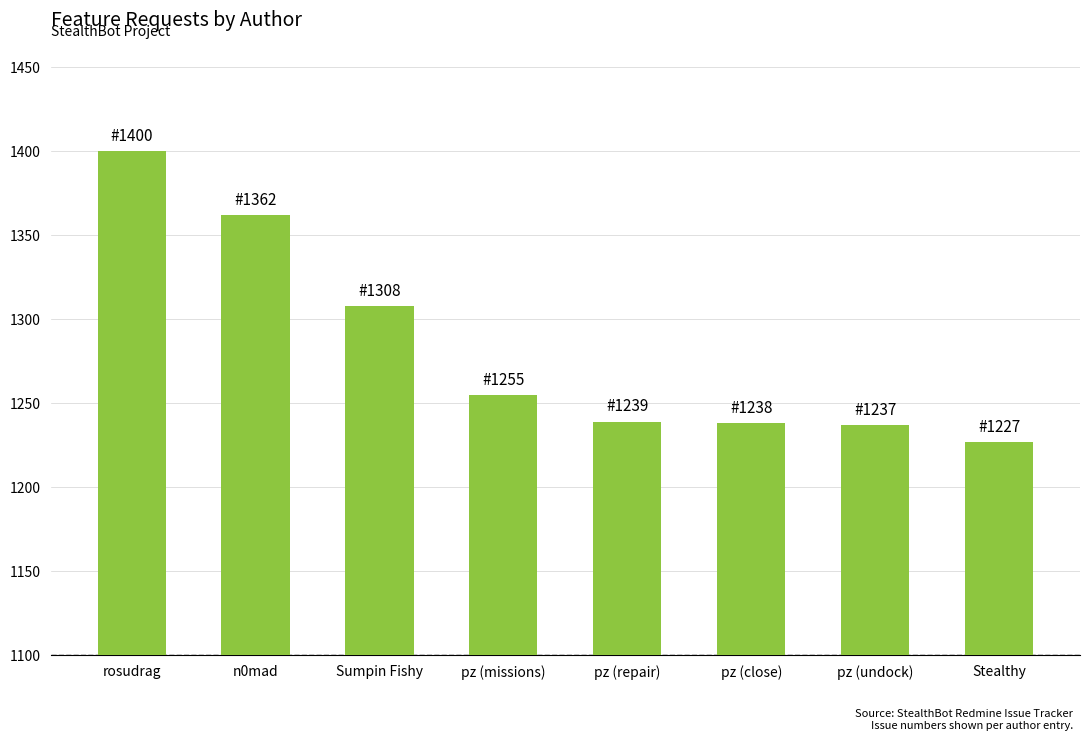

How many bars are there in total?

8